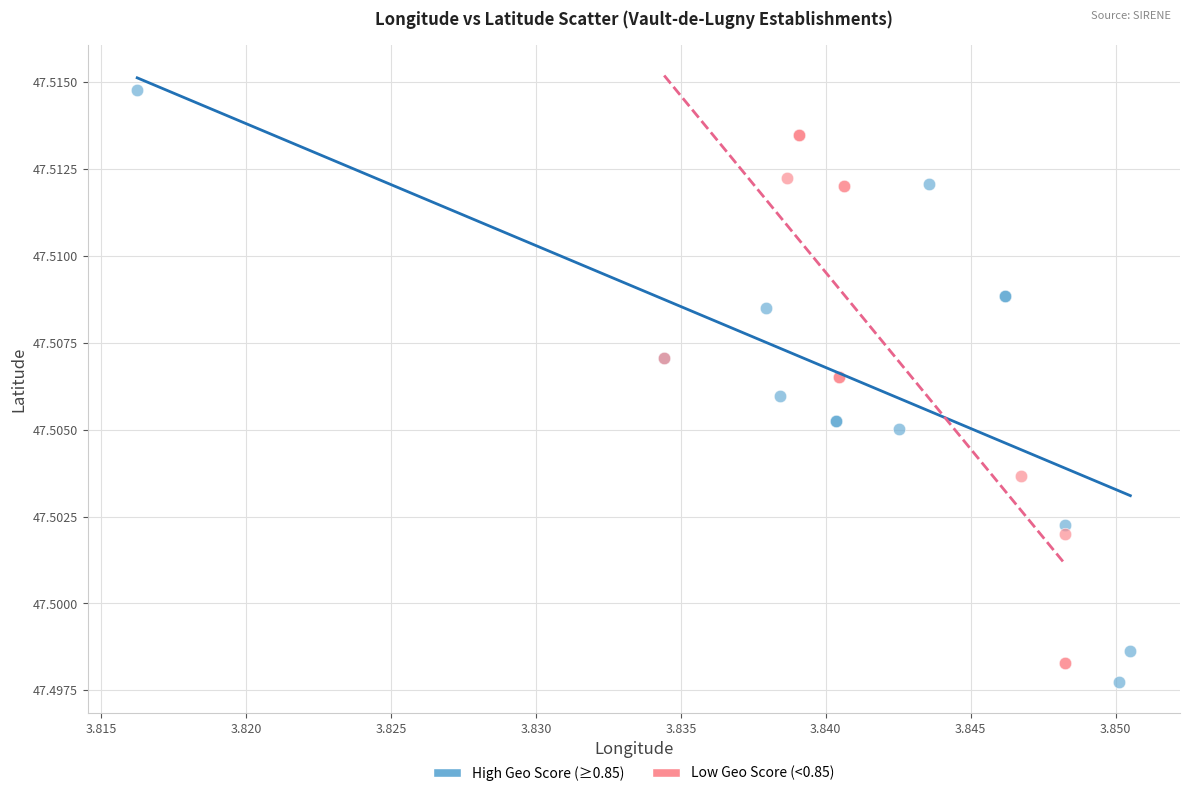

Which series has the widest spread of Y values?

High Geo Score (≥0.85)